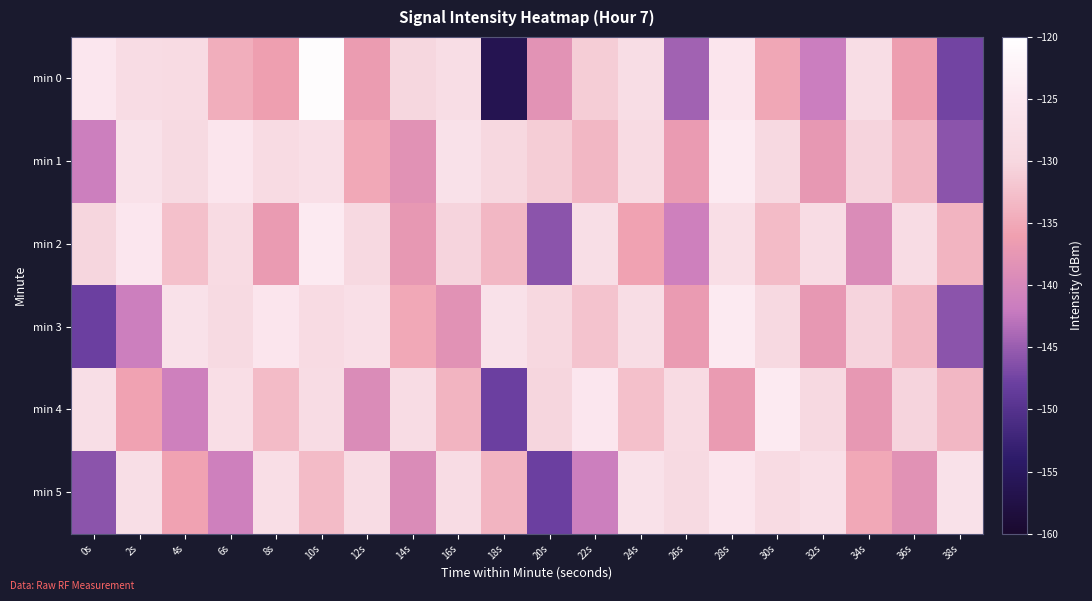

What is the difference between the highest and lowest values at 26s?

15.5